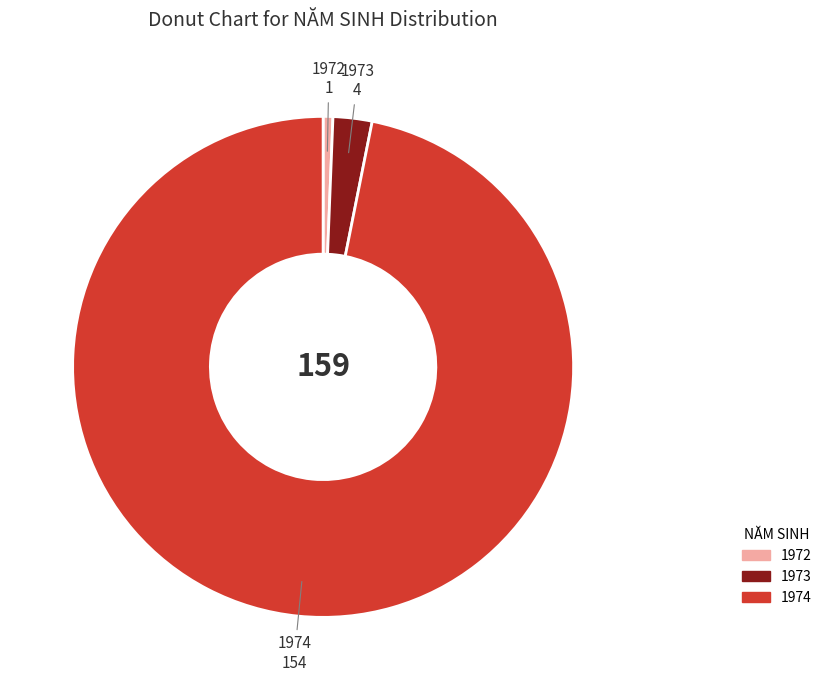

Which category has the smallest portion of the pie?

1972